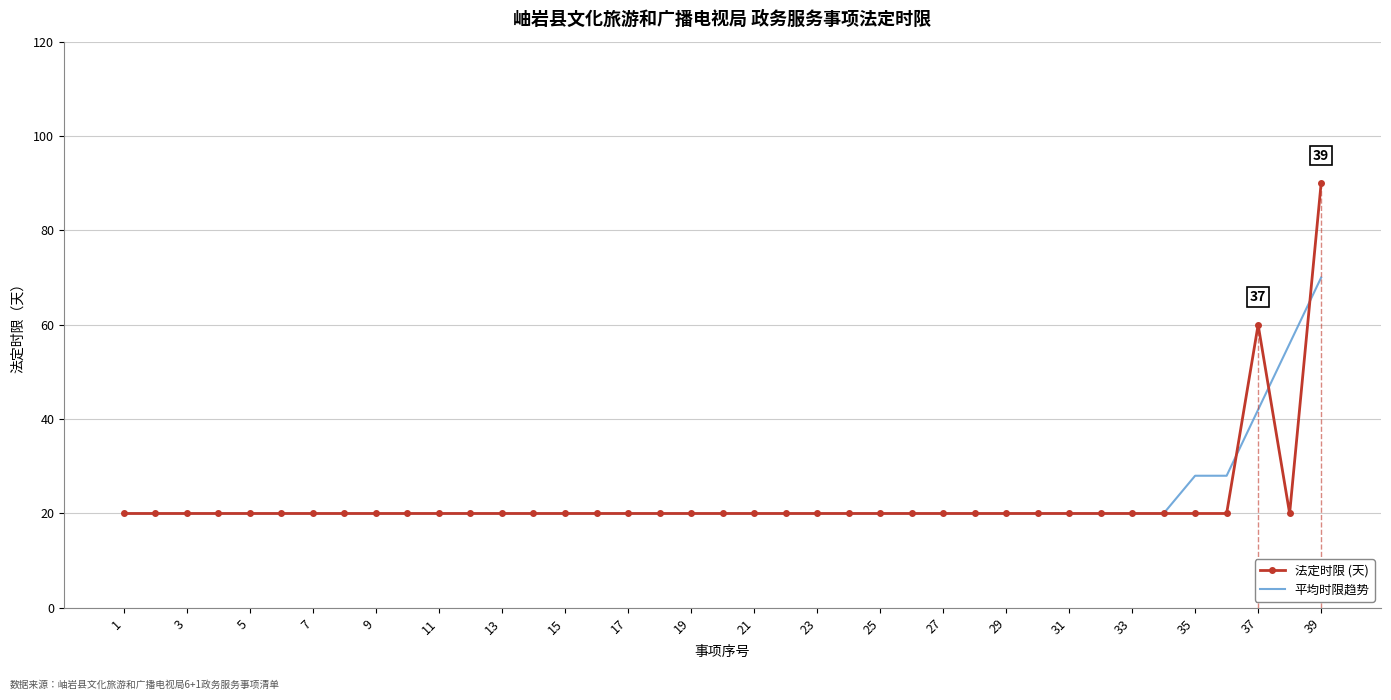

True or false: 法定时限 (天) and 平均时限趋势 intersect in this chart.

True